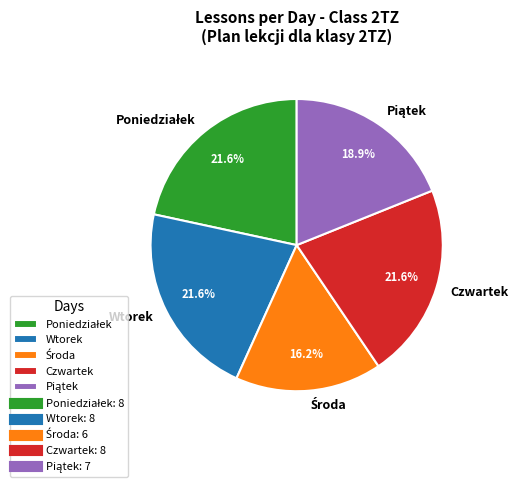

Does any single category account for the majority?

No